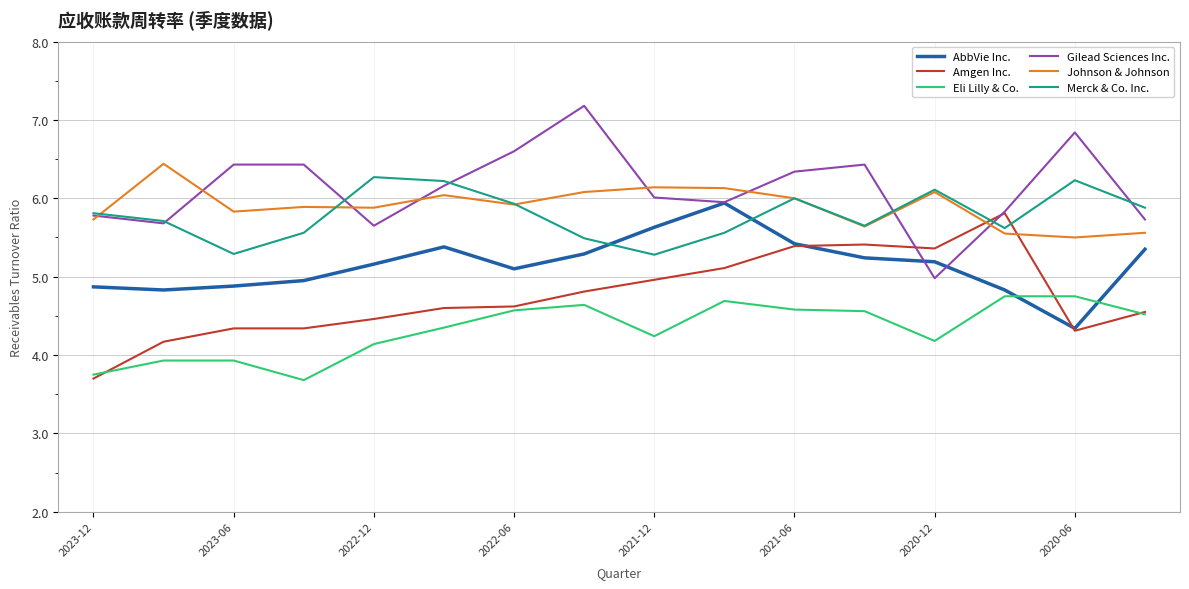

What is the smallest value displayed?

3.7